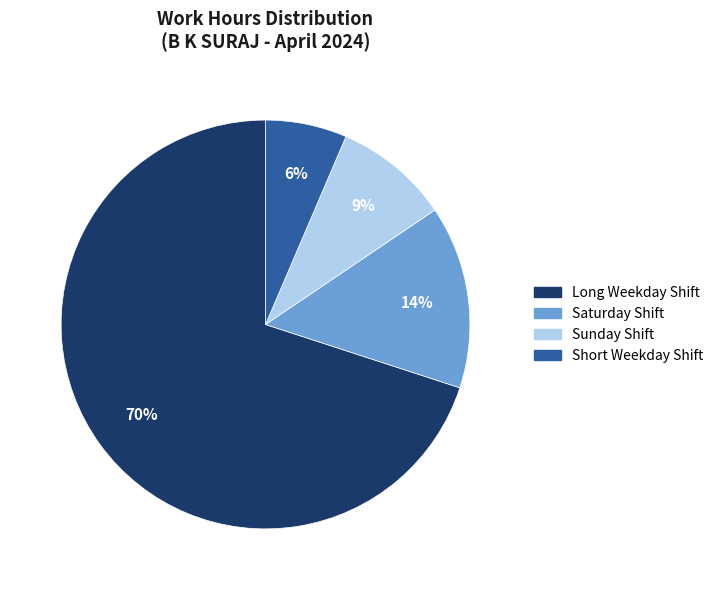

Is there any slice that represents more than half of the pie?

Yes